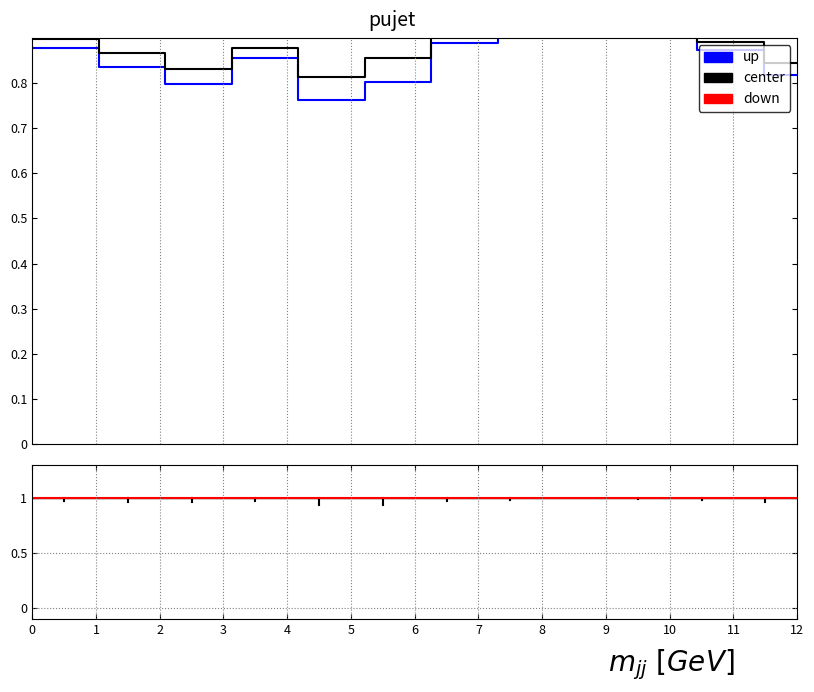

Does the chart have visible grid lines?

No